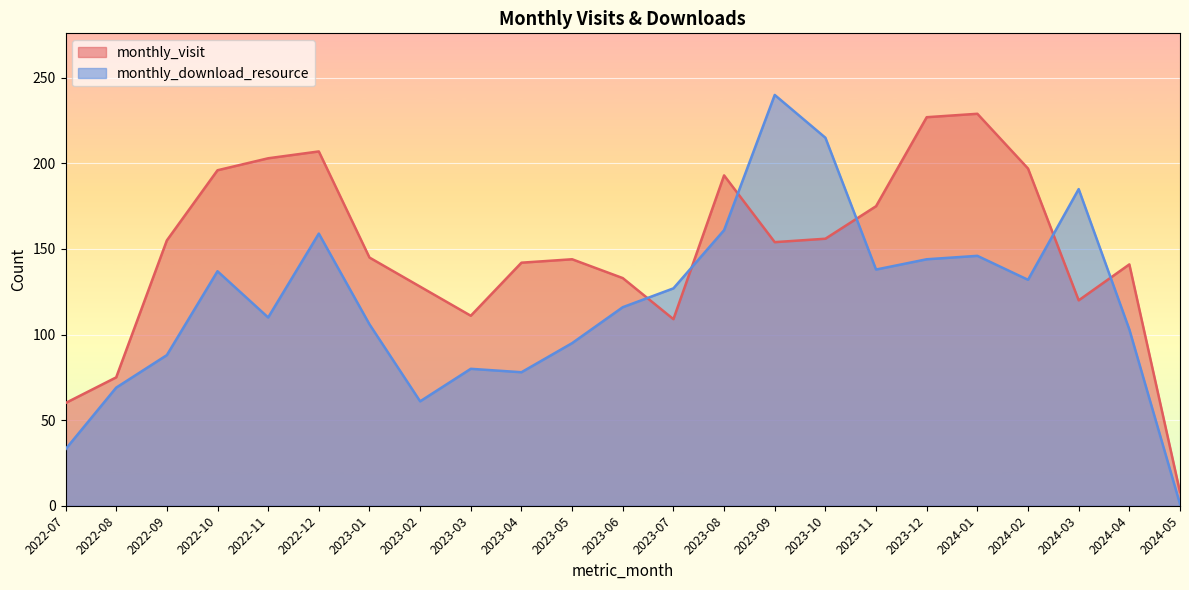

What are all the series names shown in the legend?

monthly_visit, monthly_download_resource